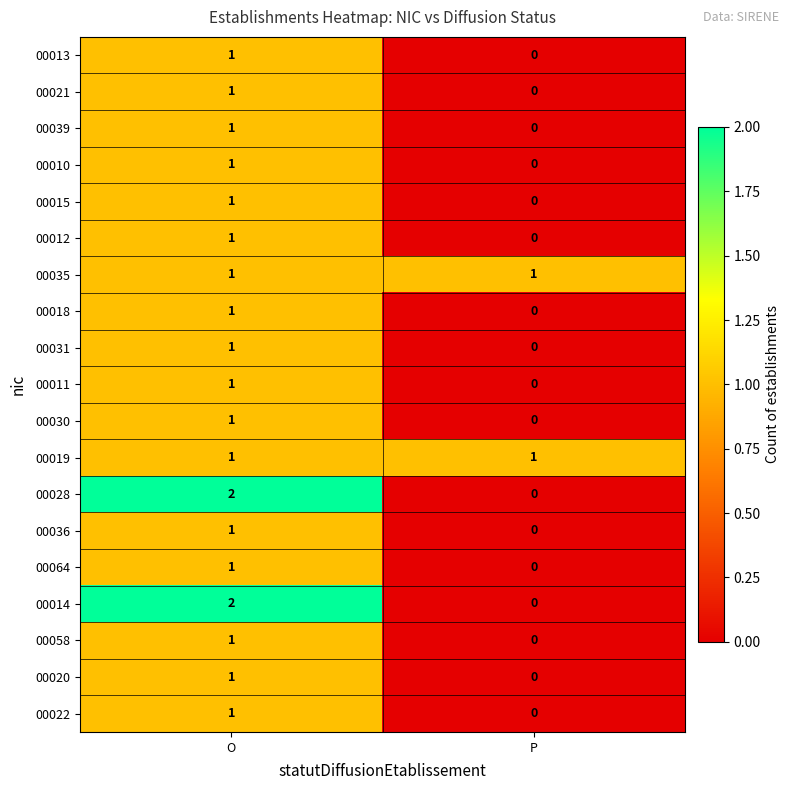

How many data points does each series have?

2